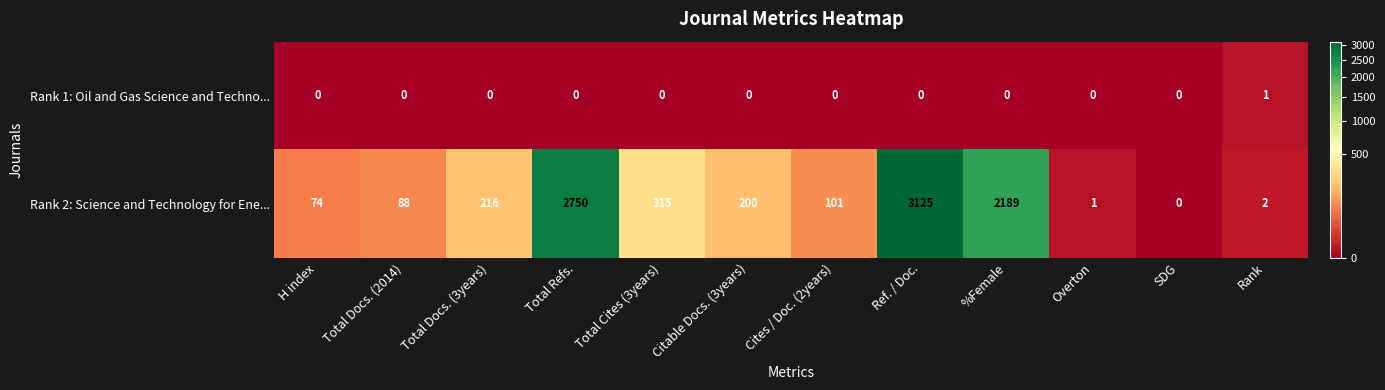

How many data points in Rank 2: Science and Technology for Ene... are less than 200?

6